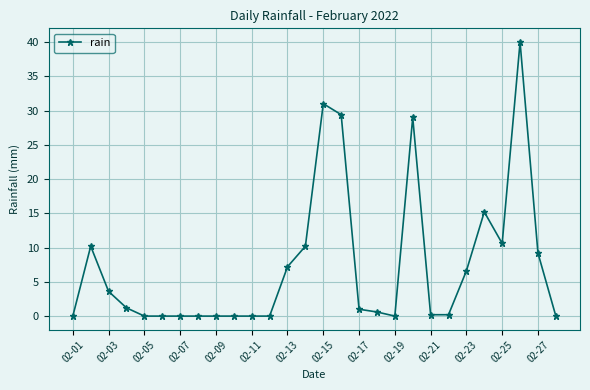

Reading left to right, extract all data points from this chart.

0.0	10.2	3.6	1.2	0.0	0.0	0.0	0.0	0.0	0.0	0.0	0.0	7.2	10.2	31.0	29.4	1.0	0.6	0.0	29.0	0.2	0.2	6.6	15.2	10.6	40.0	9.2	0.0